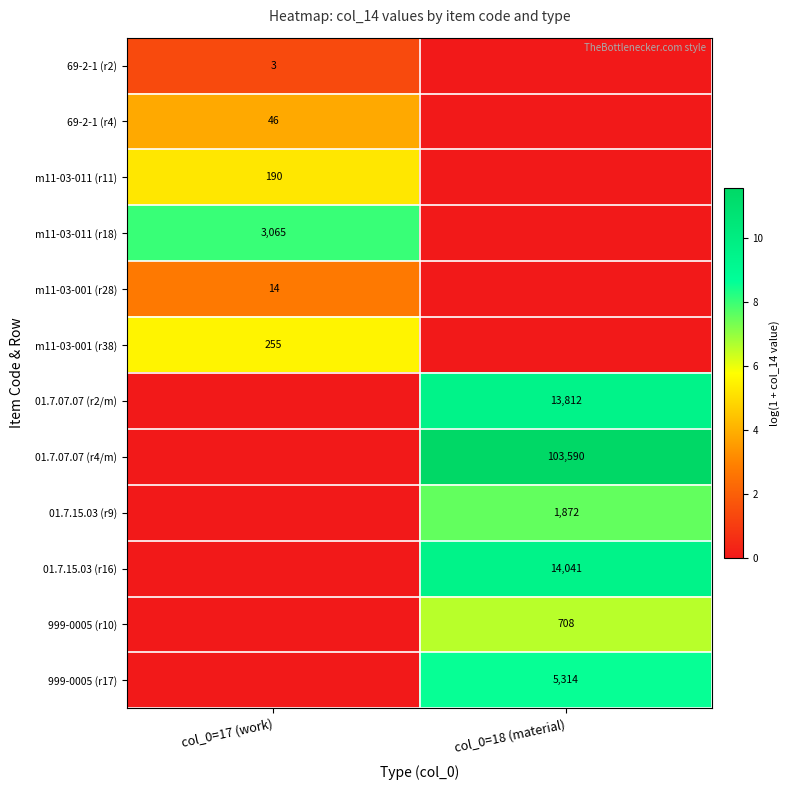

The value of m11-03-001 (r38) at col_0=17 (work) is 255. True or false?

True